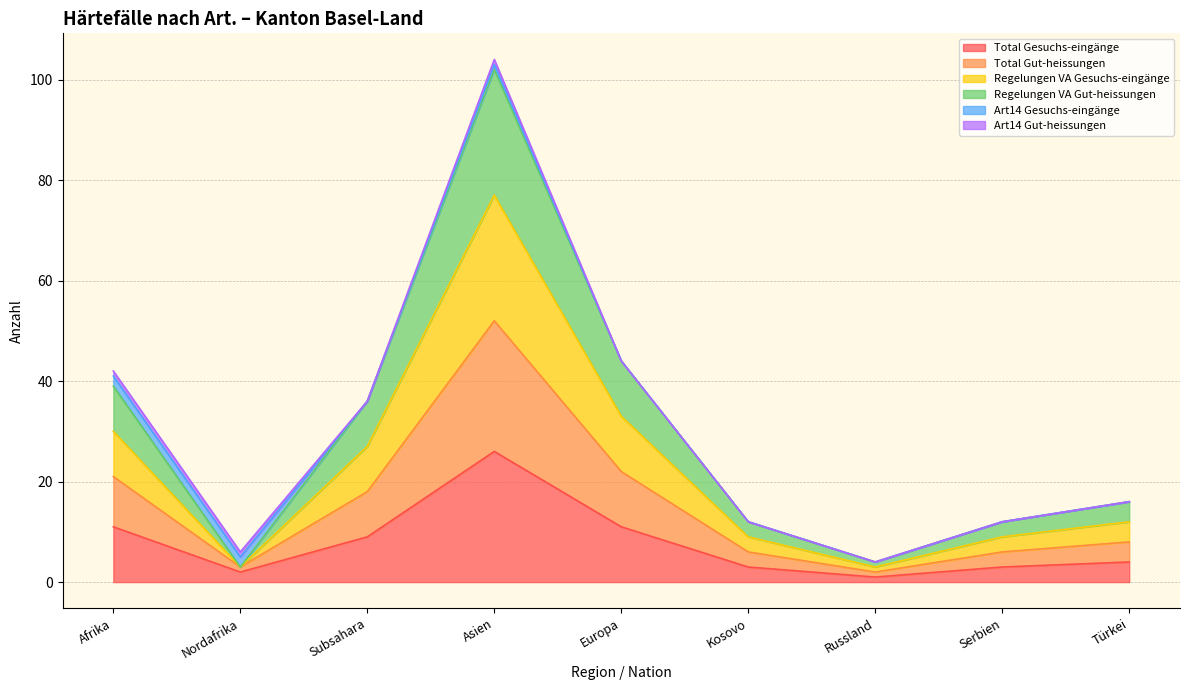

Does the chart display data point markers on the line(s)?

No